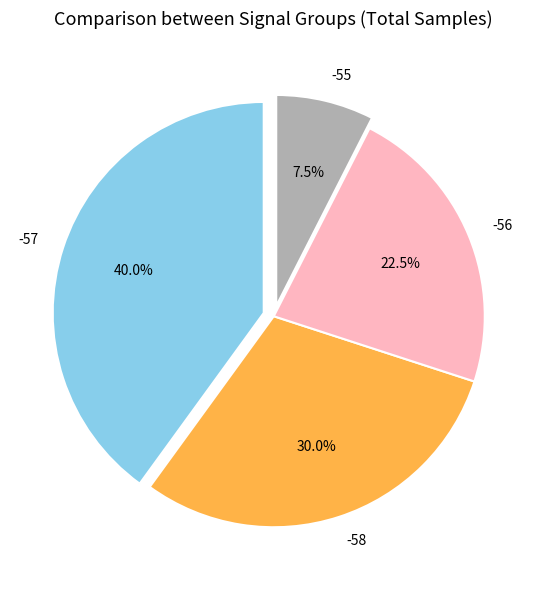

What percentage is NOT represented by -56?

77.5%